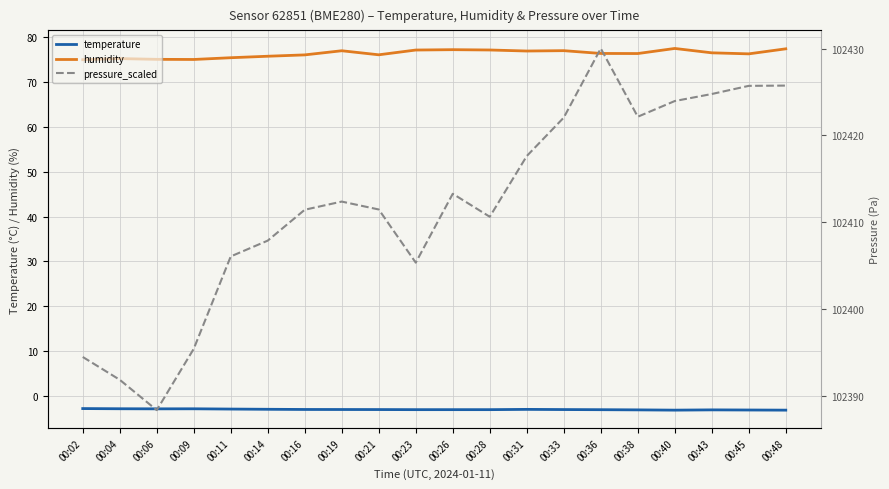

What is the total value across all series at 00:40?

102498.3